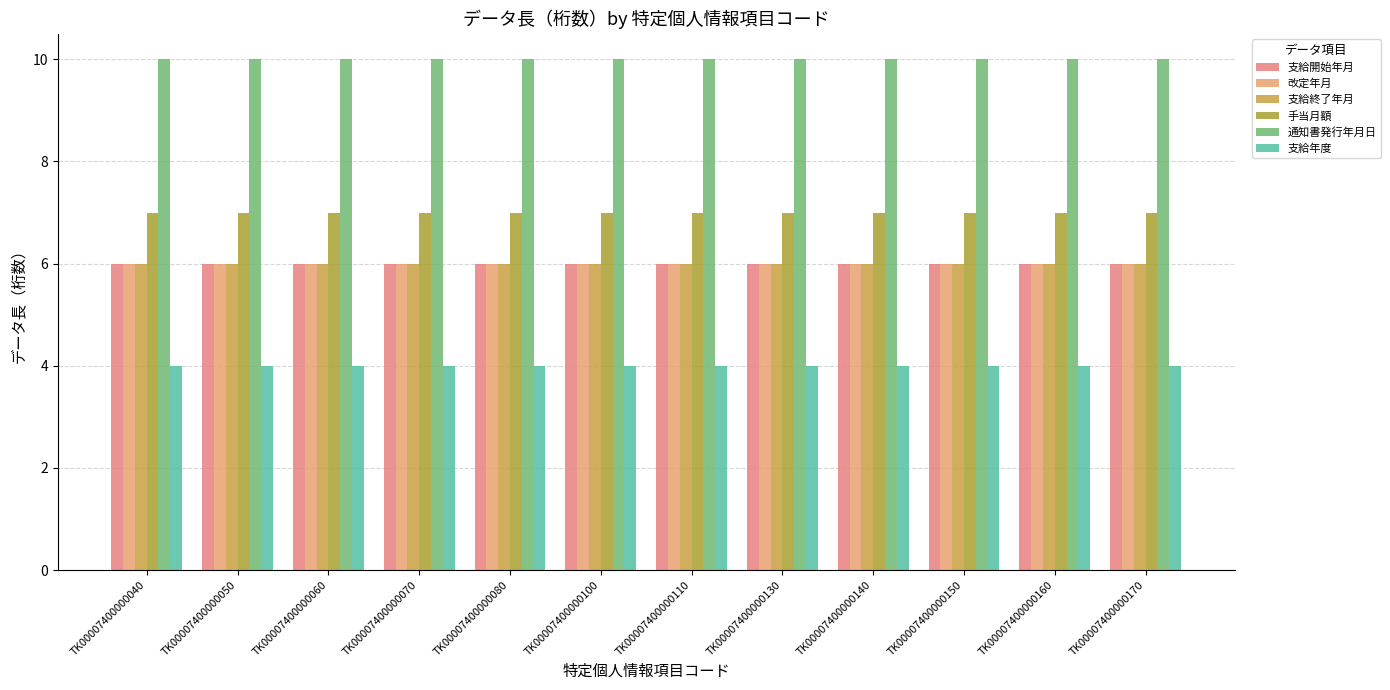

At which label does 支給終了年月 reach its peak?

TK00007400000040